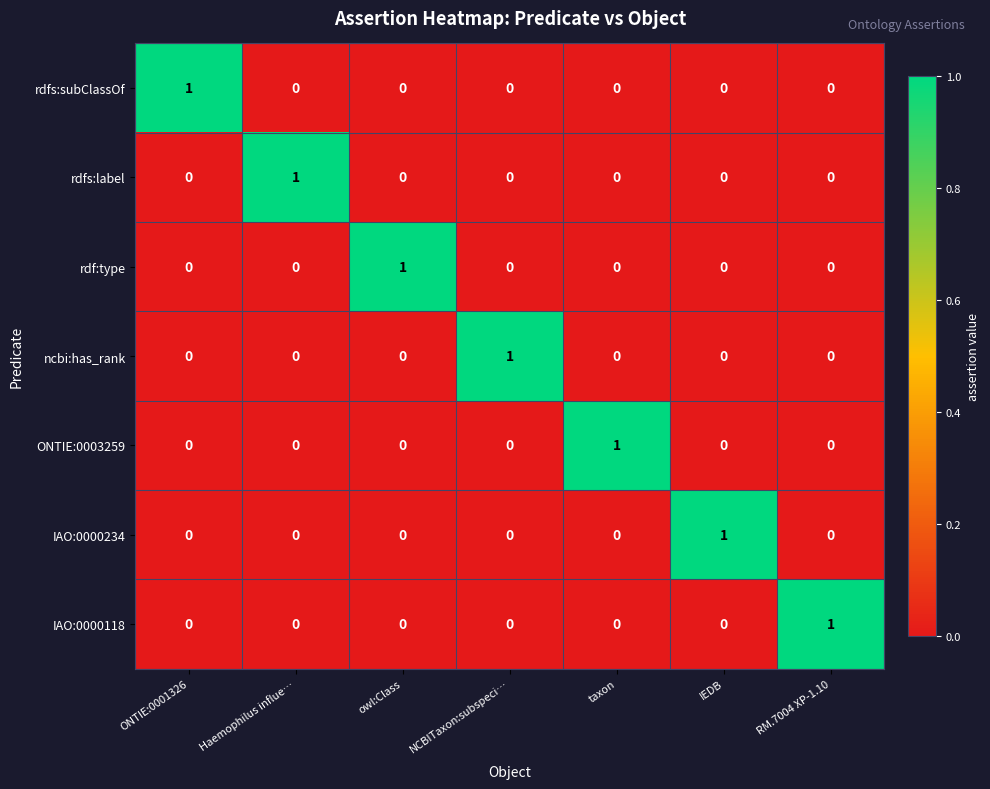

Count the IAO:0000118 values in the range 0 to 1.

7